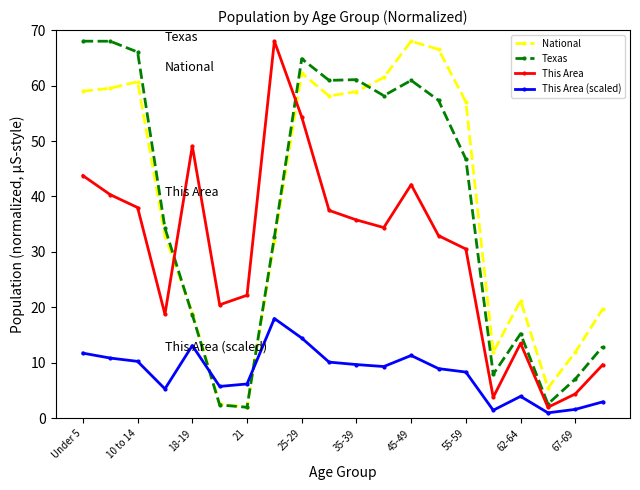

How many lines are shown in the chart?

4